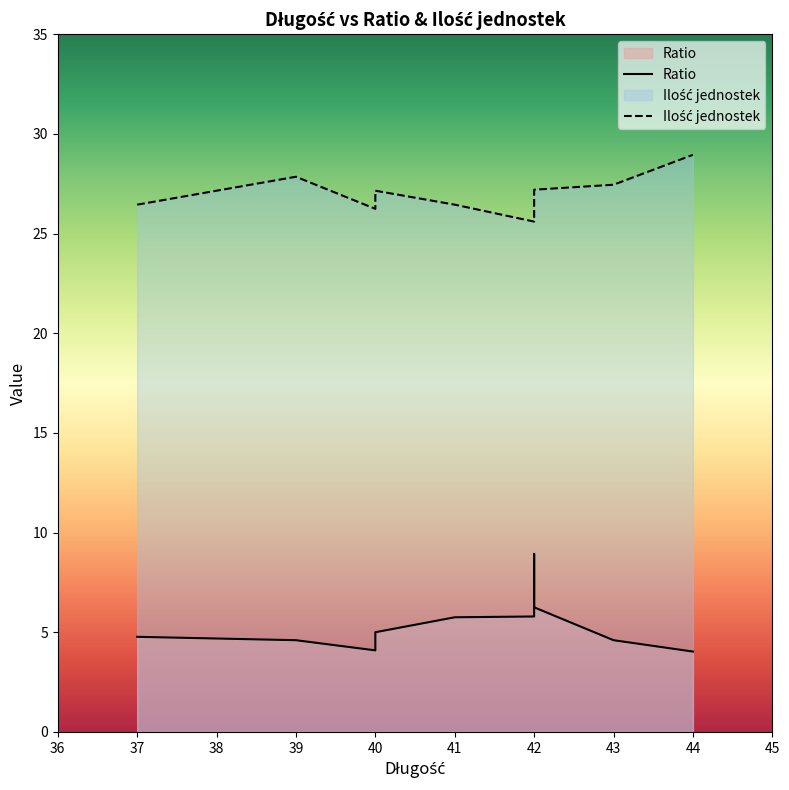

What are all the series names shown in the legend?

Ratio, Ilość jednostek